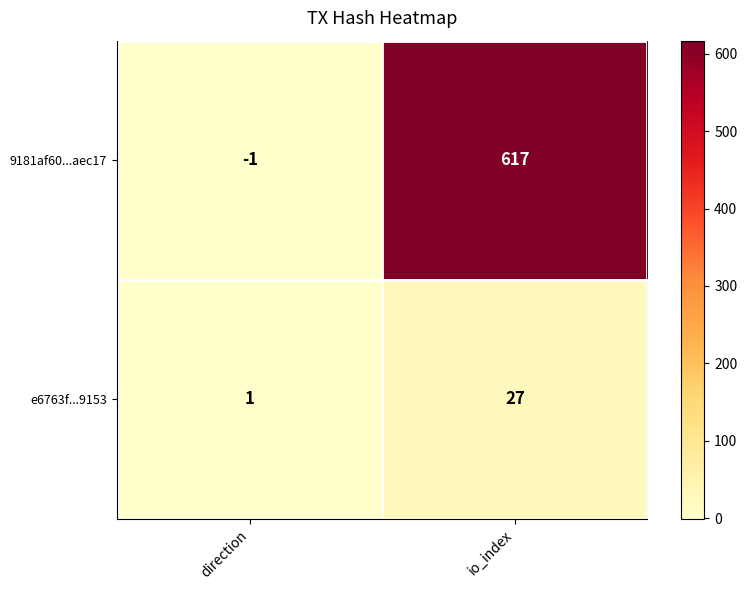

What is the difference between the 9181af60...aec17 values at direction and io_index?

618